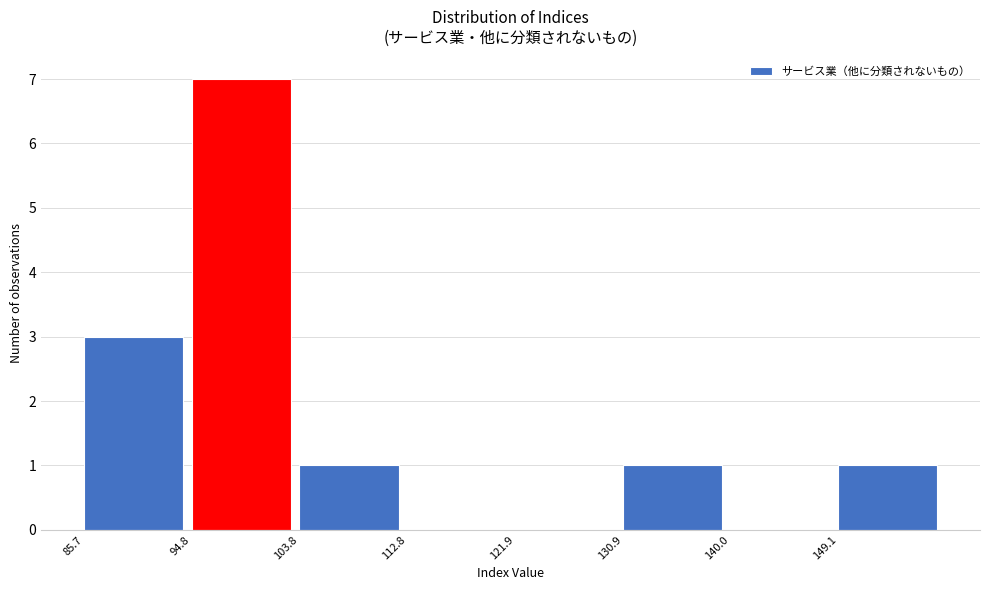

Which range on the x-axis has the tallest bar?

95 to 104